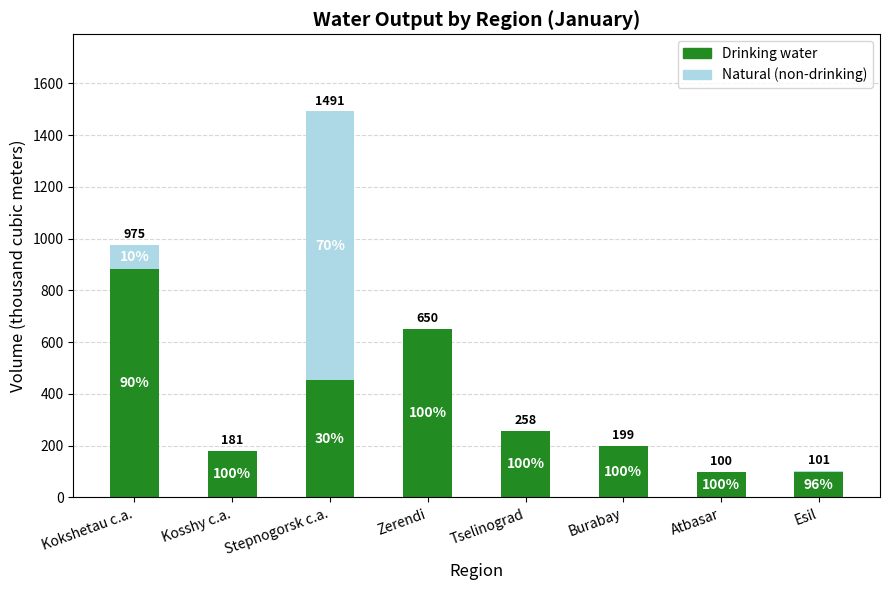

At which category is the sum across all series the highest?

Stepnogorsk c.a.